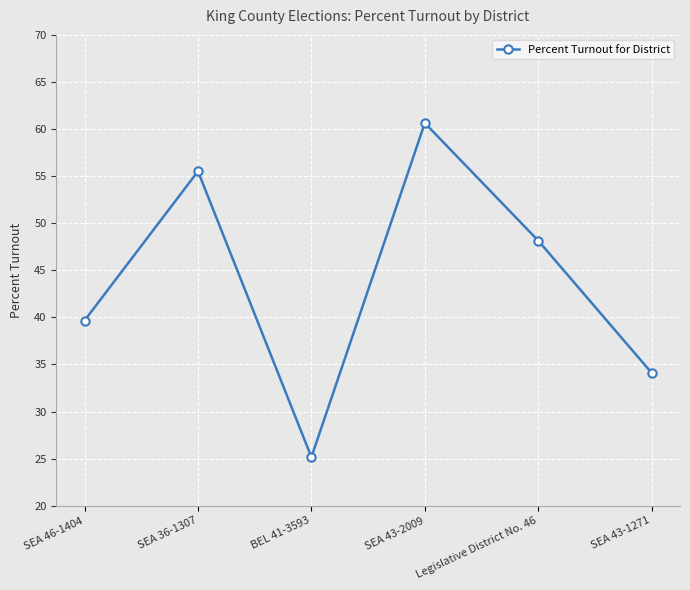

Rank the categories by value from lowest to highest.

BEL 41-3593, SEA 43-1271, SEA 46-1404, Legislative District No. 46, SEA 36-1307, SEA 43-2009